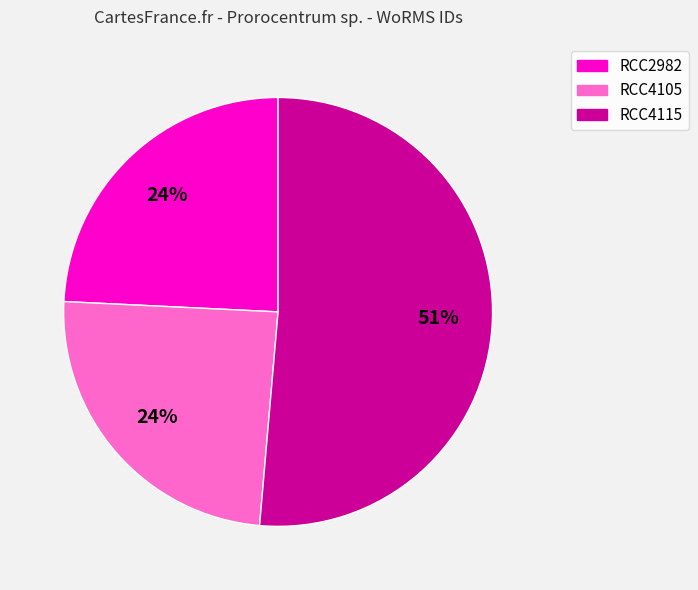

What is the ratio of the value at RCC2982 to the value at RCC4115?

0.5